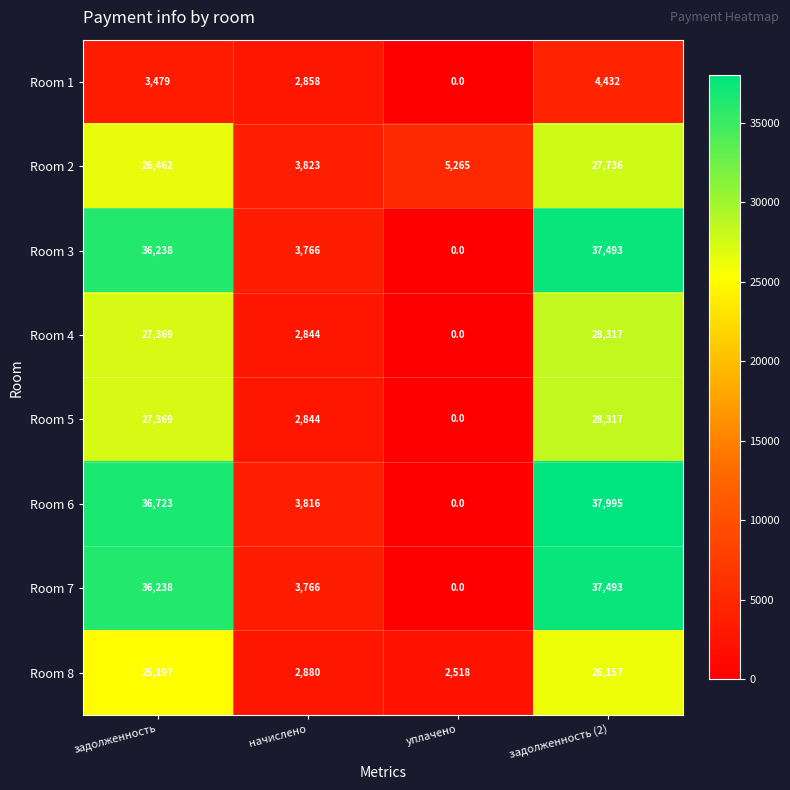

What is the greatest value displayed?

37995